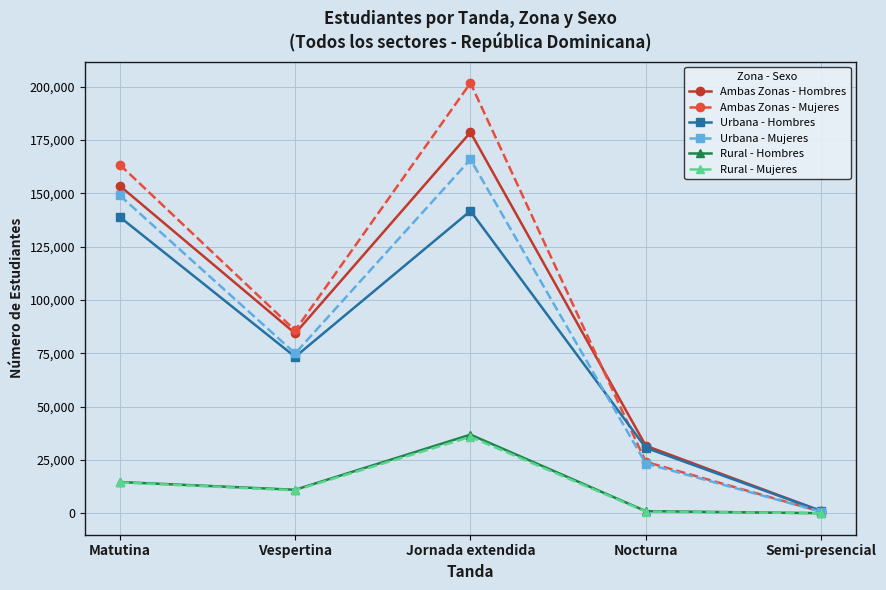

Where is Rural - Mujeres nearest to the value 17912?

Matutina